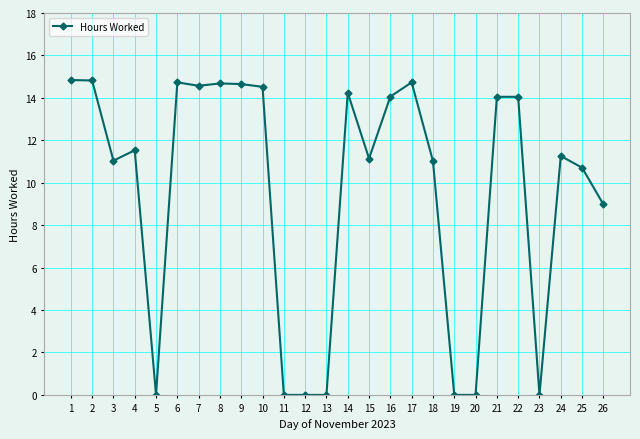

How many lines are shown in the chart?

1